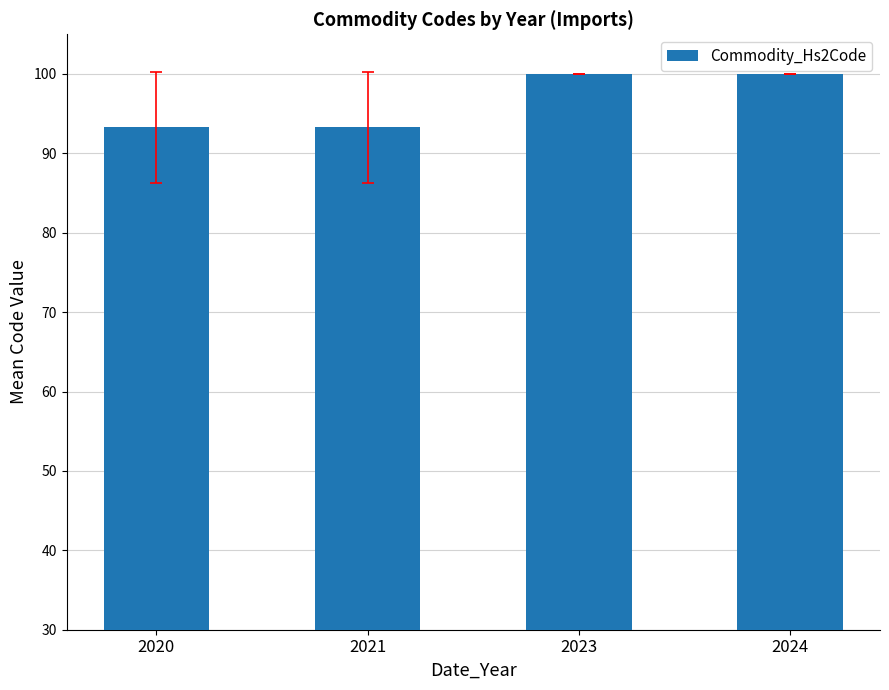

The chart shows a value of 162.4 at 2021. True or false?

False